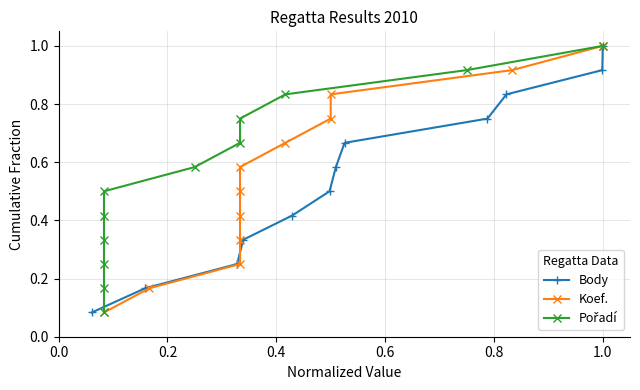

Does the chart have visible grid lines?

Yes